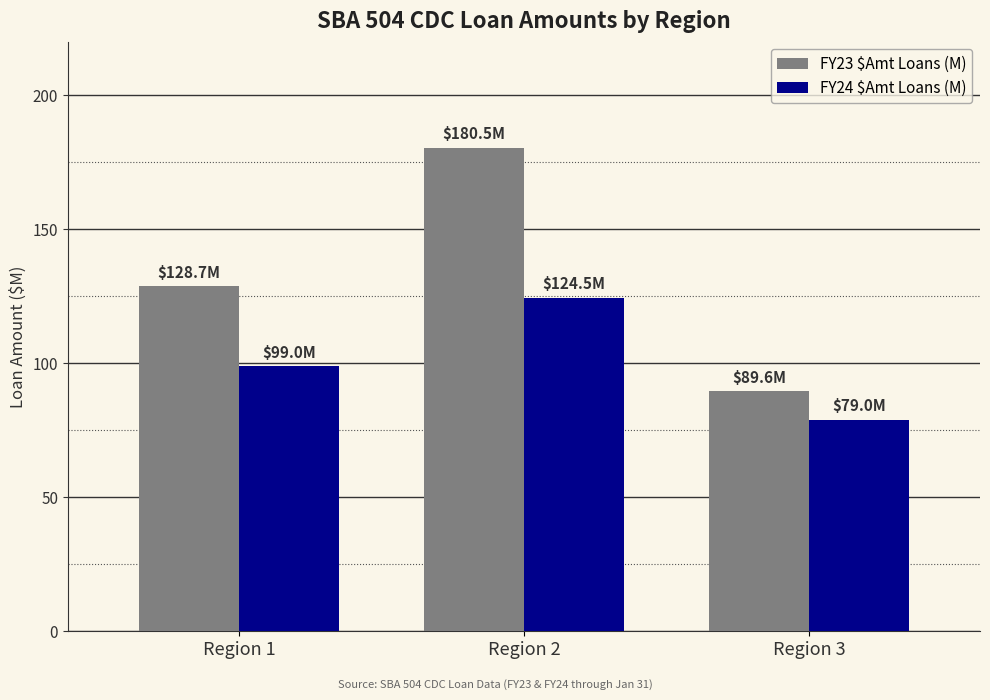

What is the value of the FY24 $Amt Loans (M) bar at the 2nd from the left?

124.5